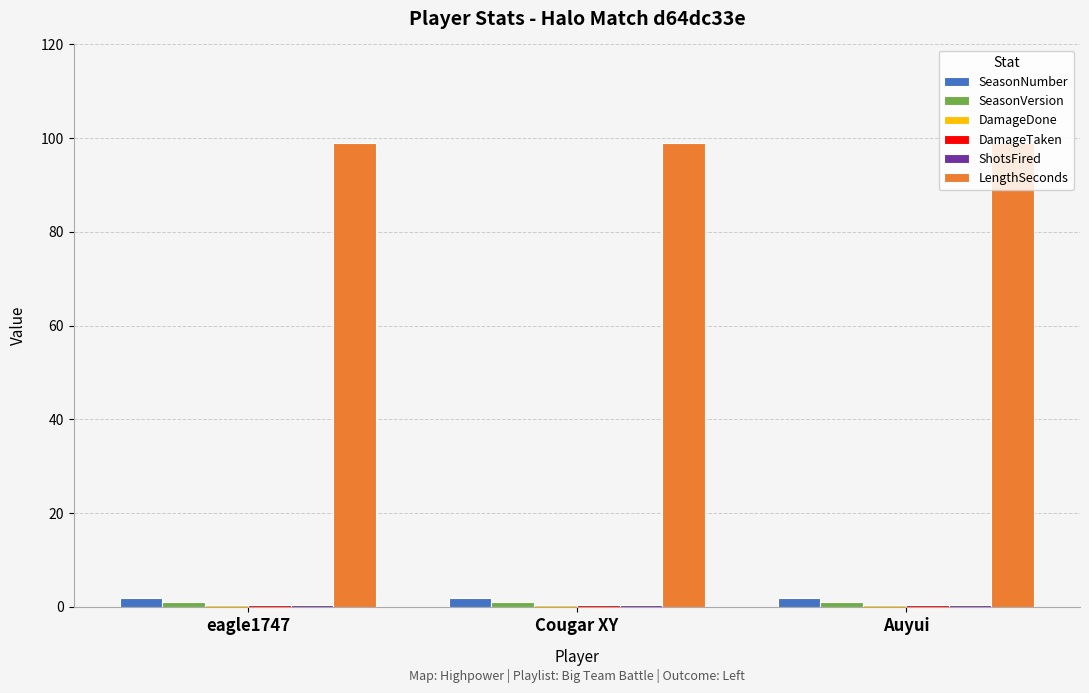

Which series has the largest total across all categories?

LengthSeconds